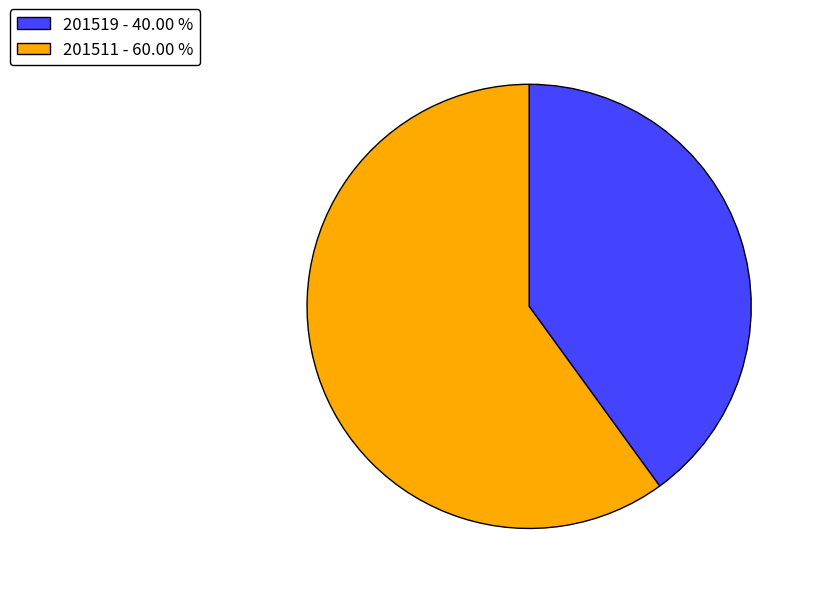

How many segments does this pie chart have?

2